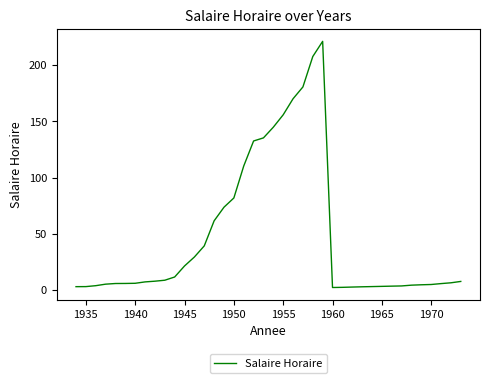

What is the greatest value displayed?

221.0